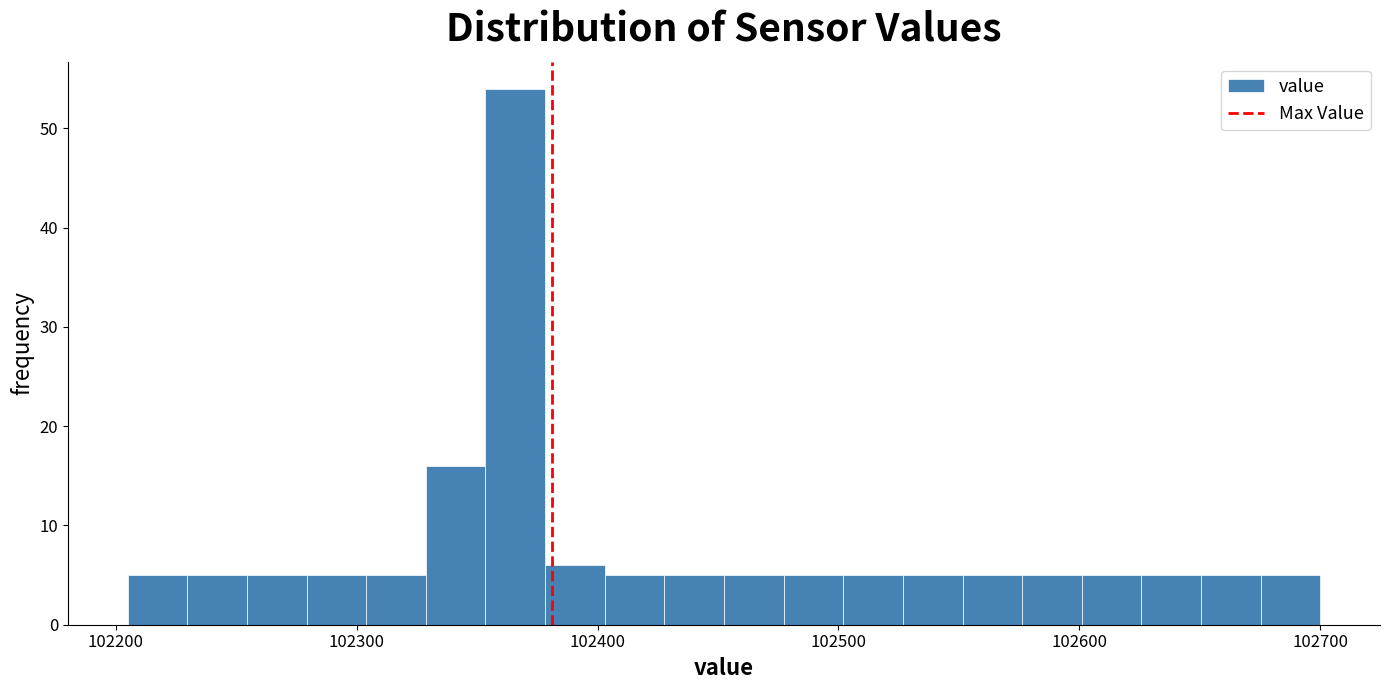

Read against the x-axis, roughly where is the centre of the tallest bar?

102370